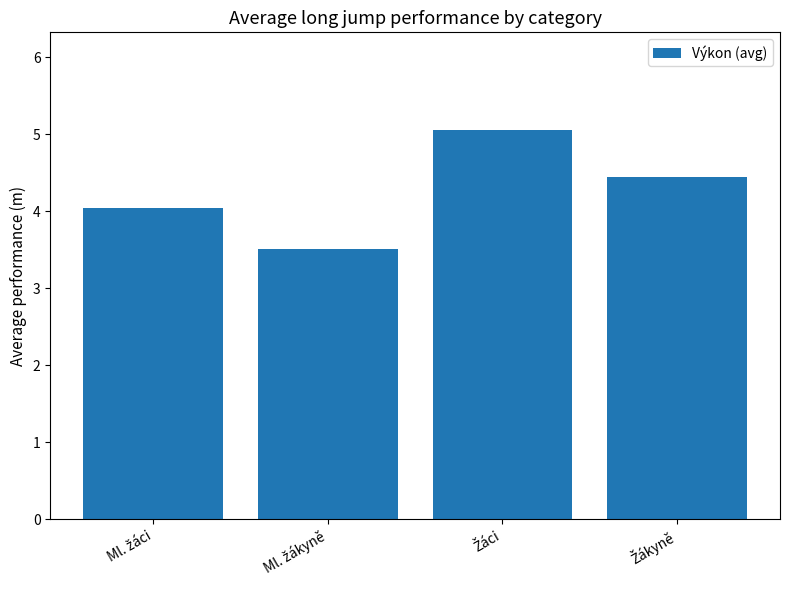

Reading left to right, transcribe all the data shown in this chart.

4.0	3.5	5.1	4.4